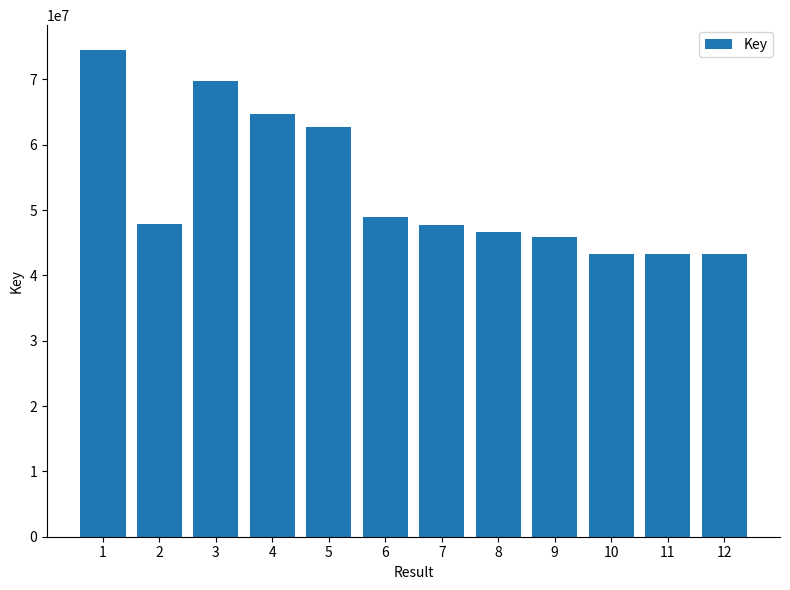

Which category has the highest value across all series?

1